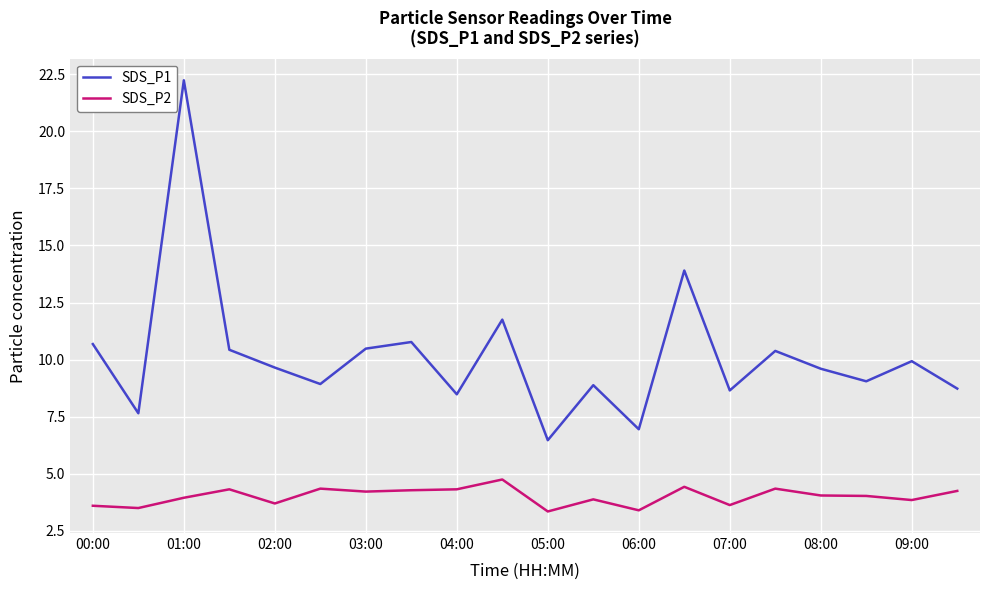

List the series in order of their peak value, highest first.

SDS_P1, SDS_P2